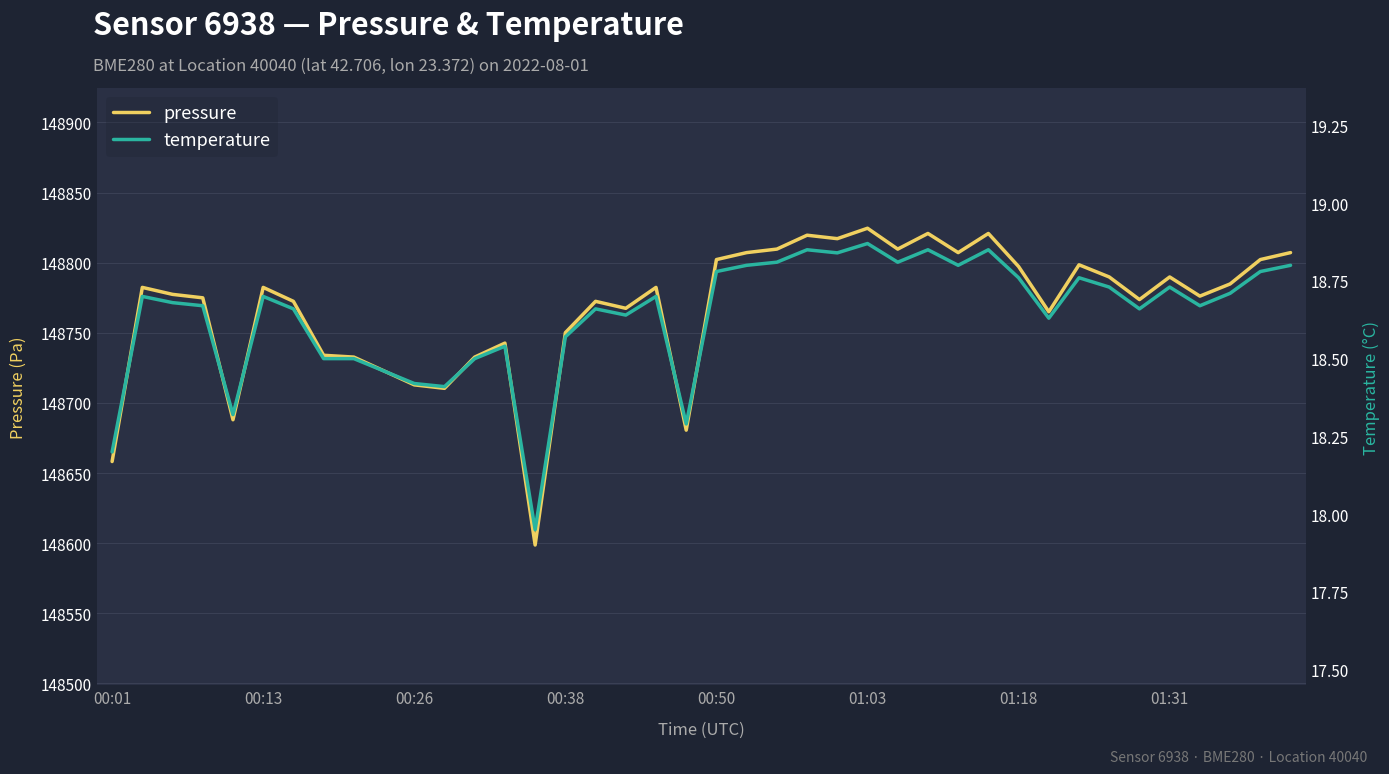

Which series has the largest total across all categories?

pressure